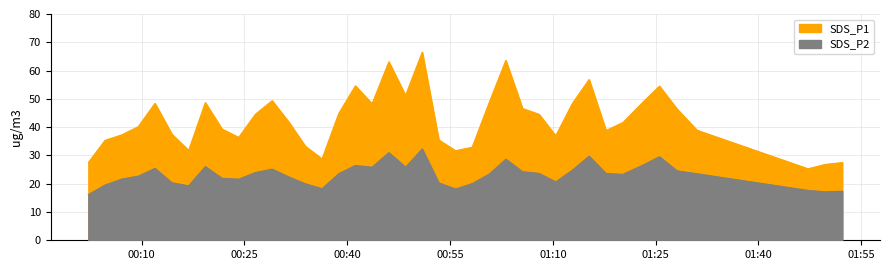

At which category does the chart reach its peak across all series?

2022/01/08 00:50:56